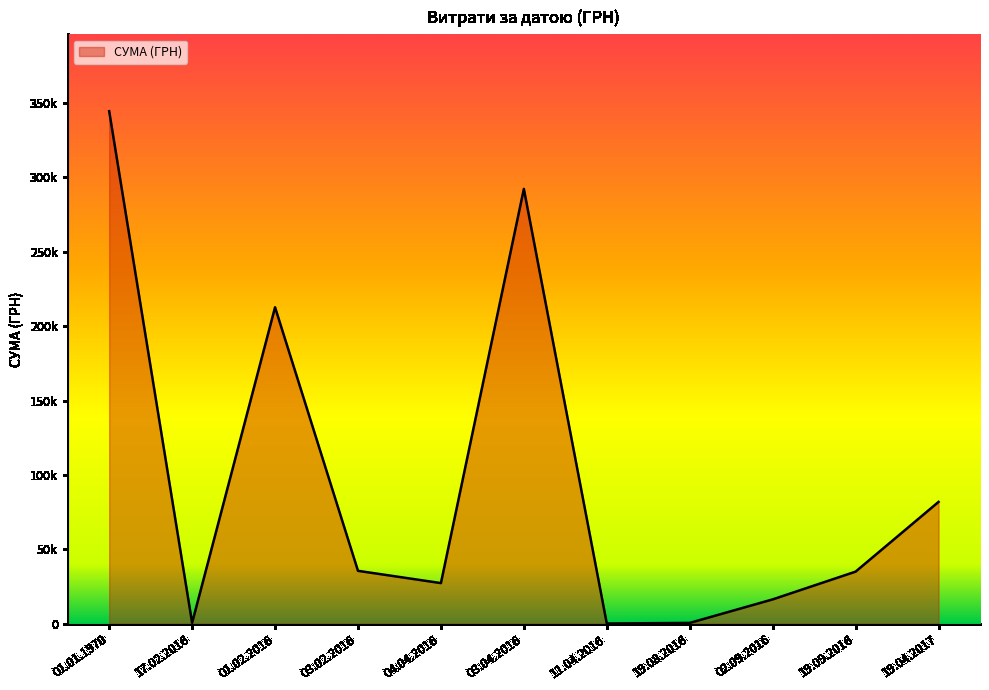

Reading right to left, what are all the values shown in this chart?

81840.0	34965.0	16297.0	495.0	80.6	292281.6	27253.5	35504.4	212702.2	528.6	344535.7